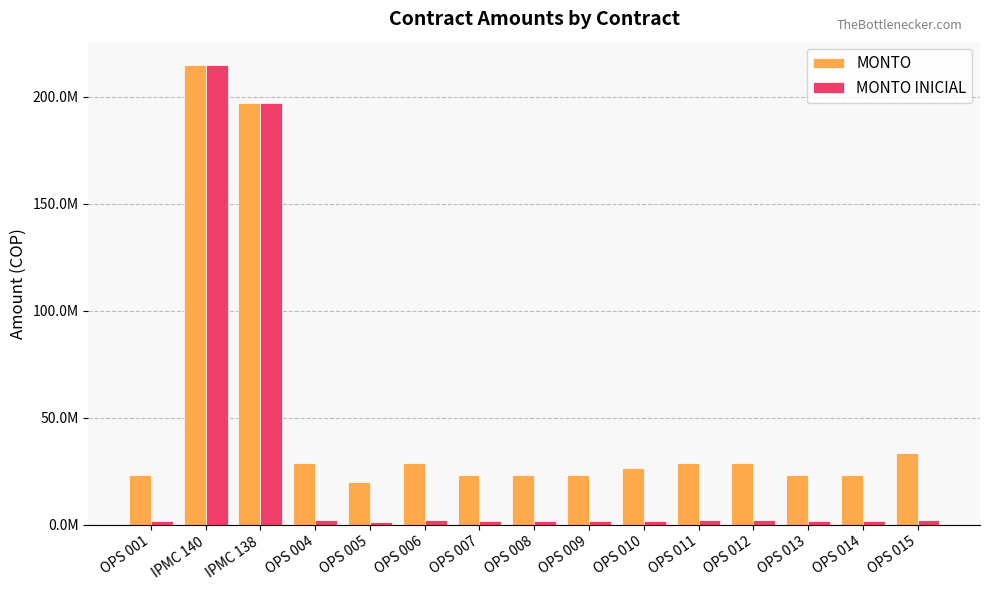

Reading right to left, what are all the values shown in this chart?

MONTO: OPS 015=33384000	OPS 014=23174060	OPS 013=23174060	OPS 012=29133104	OPS 011=29133104	OPS 010=26484640	OPS 009=23174060	OPS 008=23174060	OPS 007=23174060	OPS 006=29133104	OPS 005=19863480	OPS 004=29133104	IPMC 138=196999999	IPMC 140=214859372	OPS 001=23368800
MONTO INICIAL: OPS 015=2503800	OPS 014=1752660	OPS 013=1752660	OPS 012=2203344	OPS 011=2203344	OPS 010=2003040	OPS 009=1752660	OPS 008=1752660	OPS 007=1752660	OPS 006=2203344	OPS 005=1502280	OPS 004=2203344	IPMC 138=196999999	IPMC 140=214859372	OPS 001=1947400